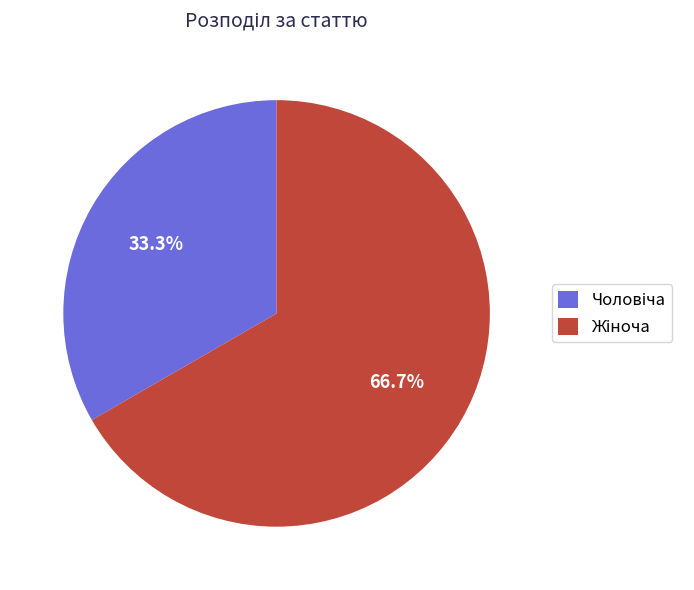

Does any single category account for the majority?

Yes